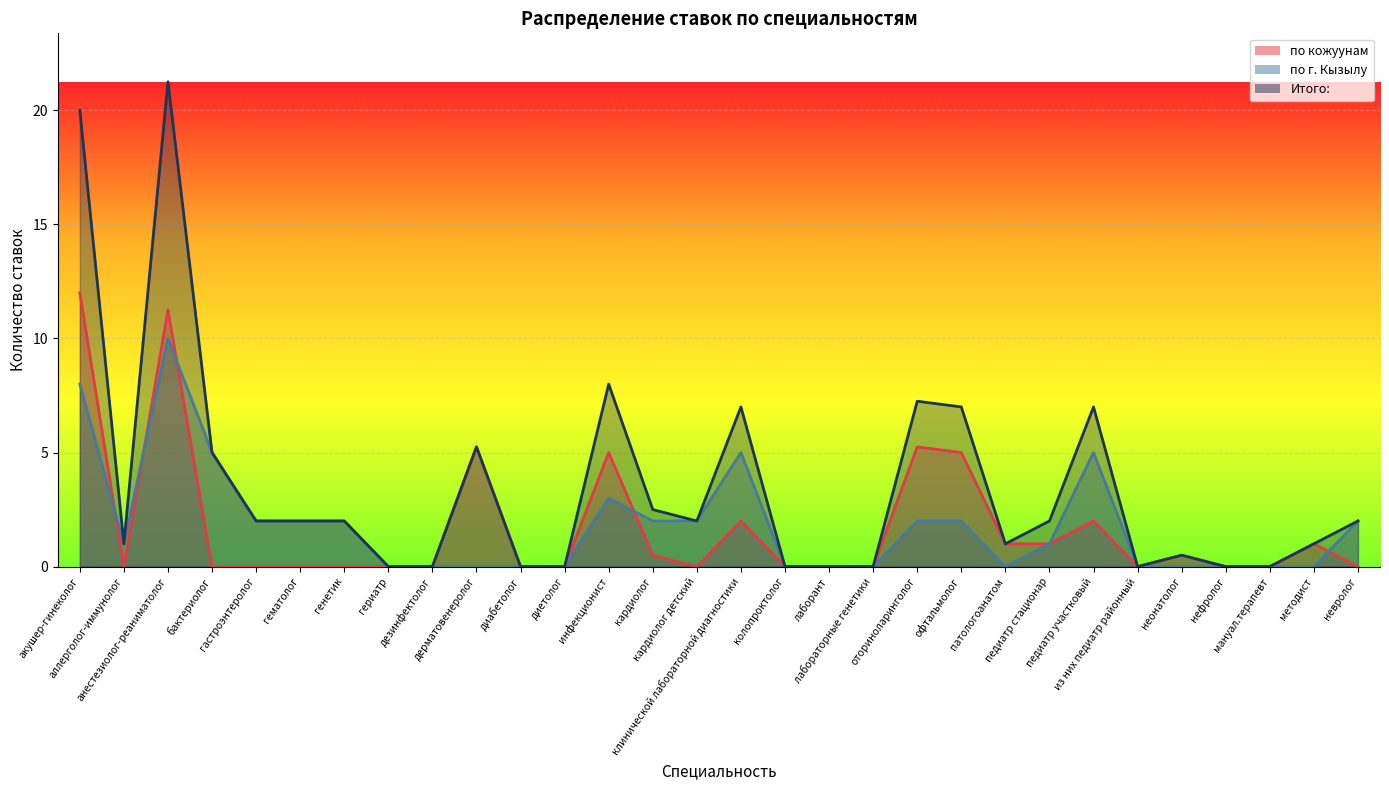

How many distinct data groups are displayed?

3